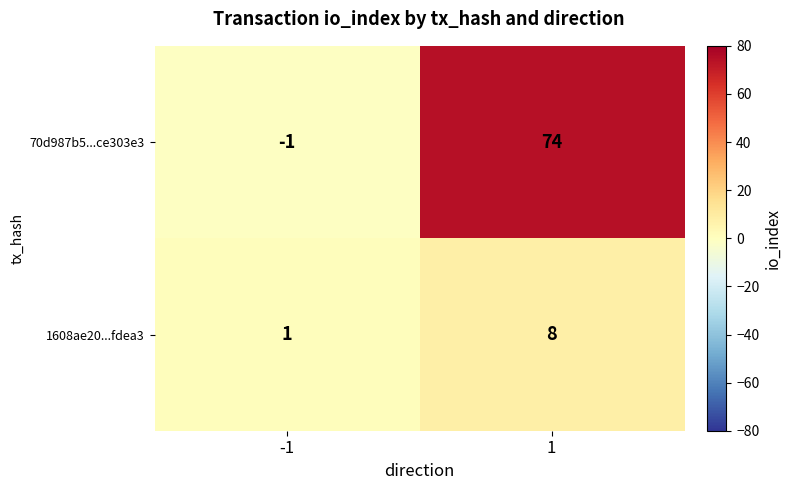

At how many categories does at least one series exceed 45?

1